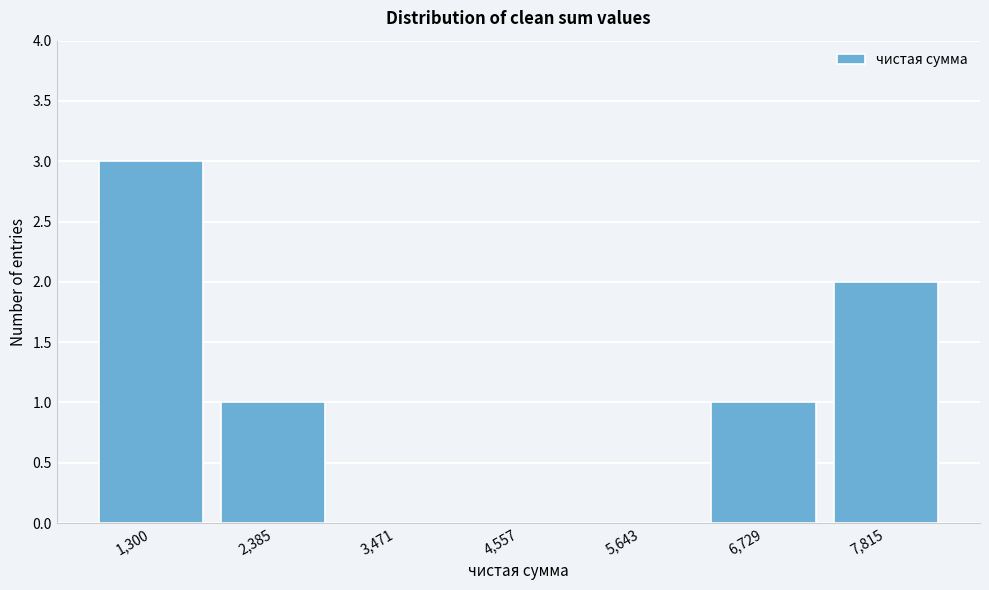

Reading right to left, list all the values displayed in this chart.

7,815=2	6,729=1	5,643=0	4,557=0	3,471=0	2,385=1	1,300=3